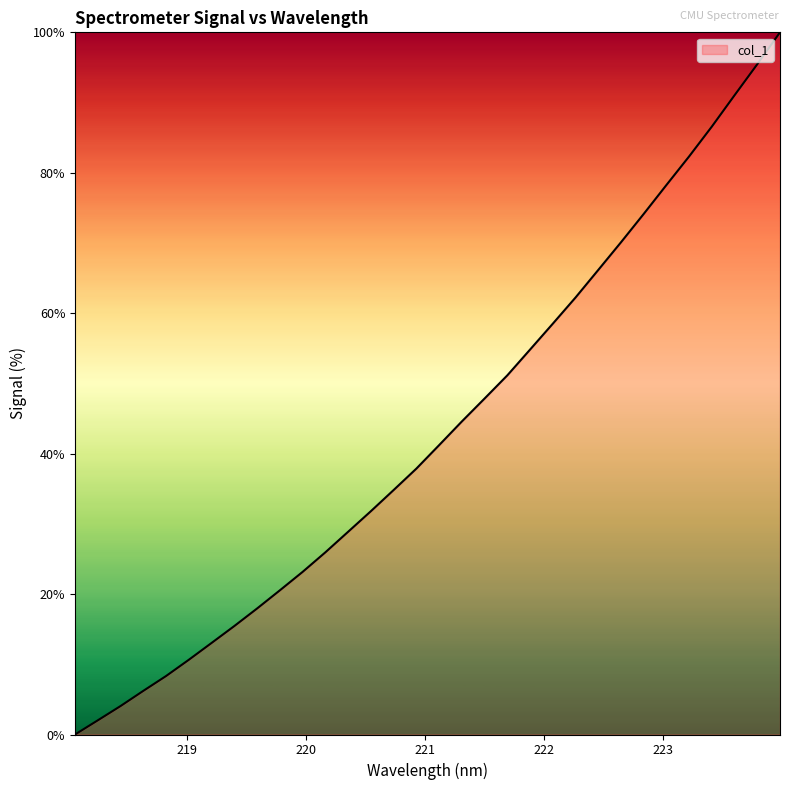

What is the maximum value shown in the chart?

100.0